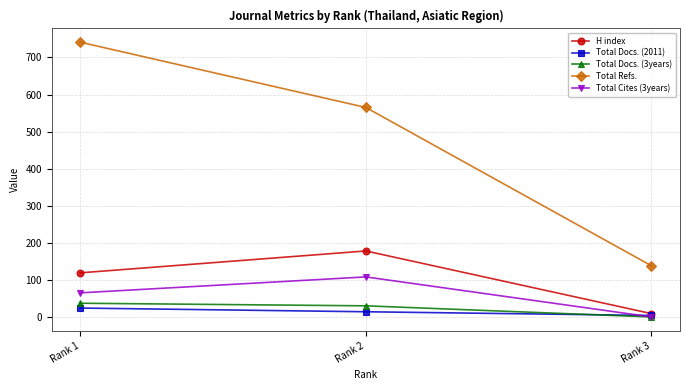

Rank the categories by Total Refs. value from lowest to highest.

Rank 3, Rank 2, Rank 1